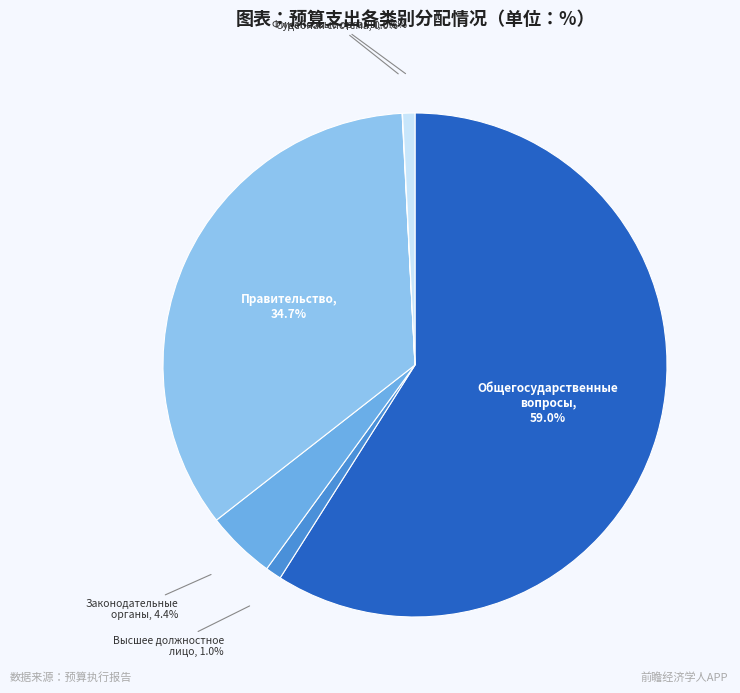

Count the number of slices in the pie.

6